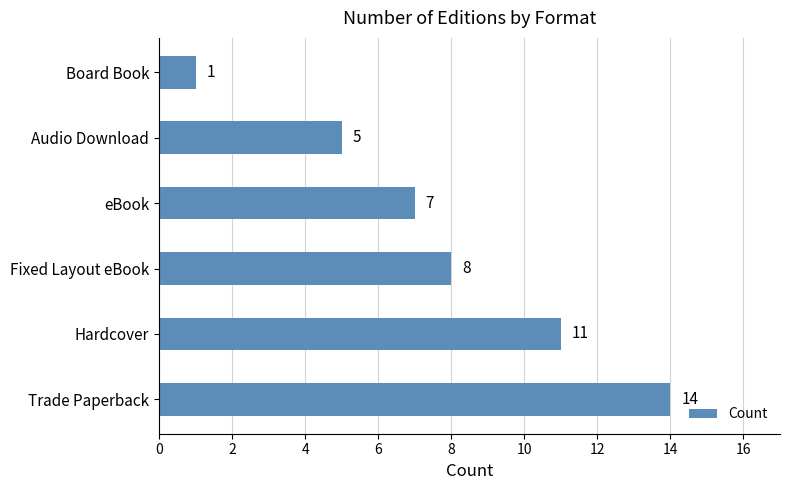

List the labels in order of value, smallest first.

Board Book, Audio Download, eBook, Fixed Layout eBook, Hardcover, Trade Paperback